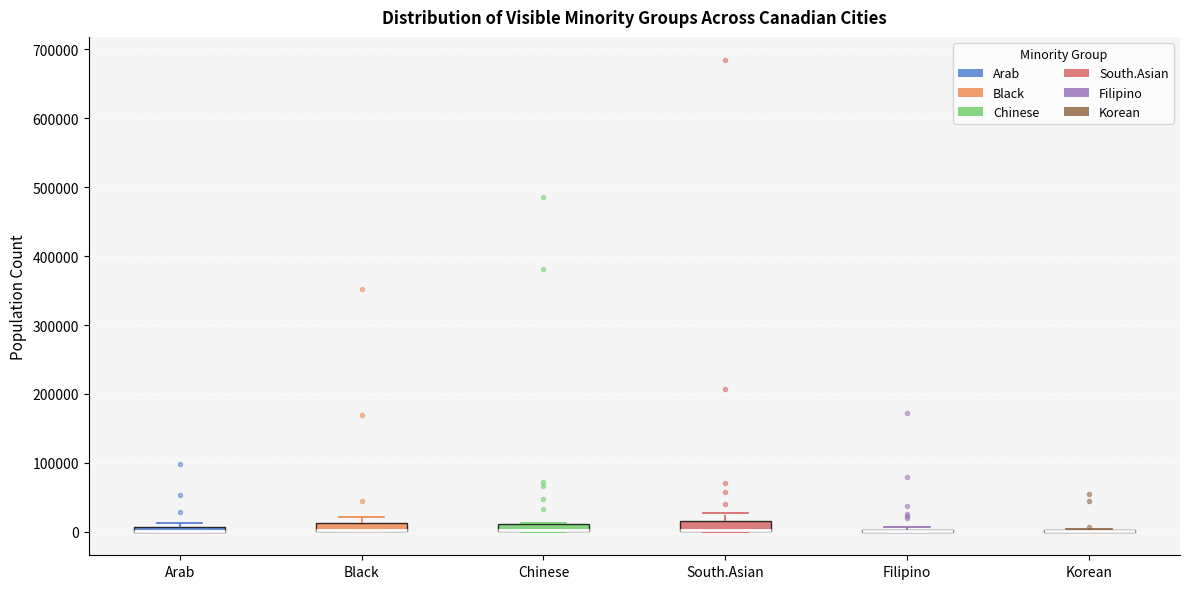

Where is the upper edge of the box for Arab on the y-axis? The values are not printed on the chart, so give them approximately, as read against the axis.

10000